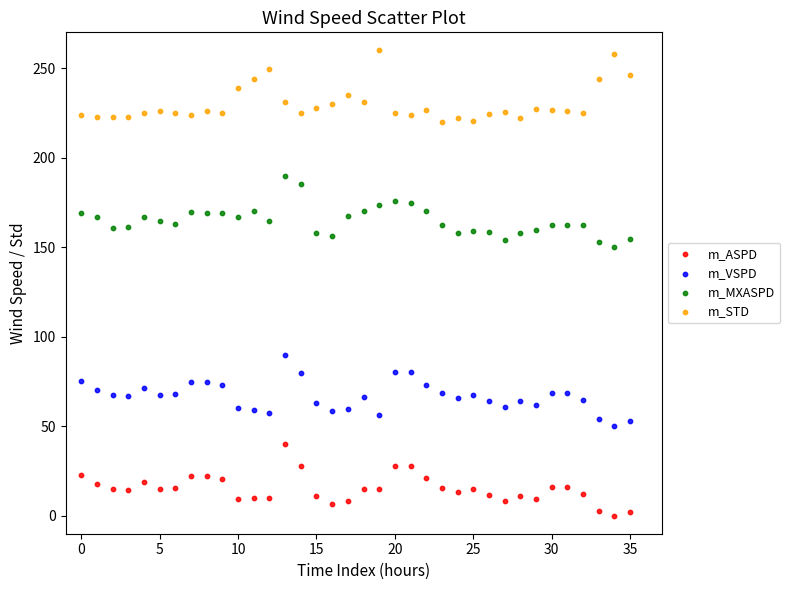

What are all the series names shown in the legend?

m_ASPD, m_VSPD, m_MXASPD, m_STD